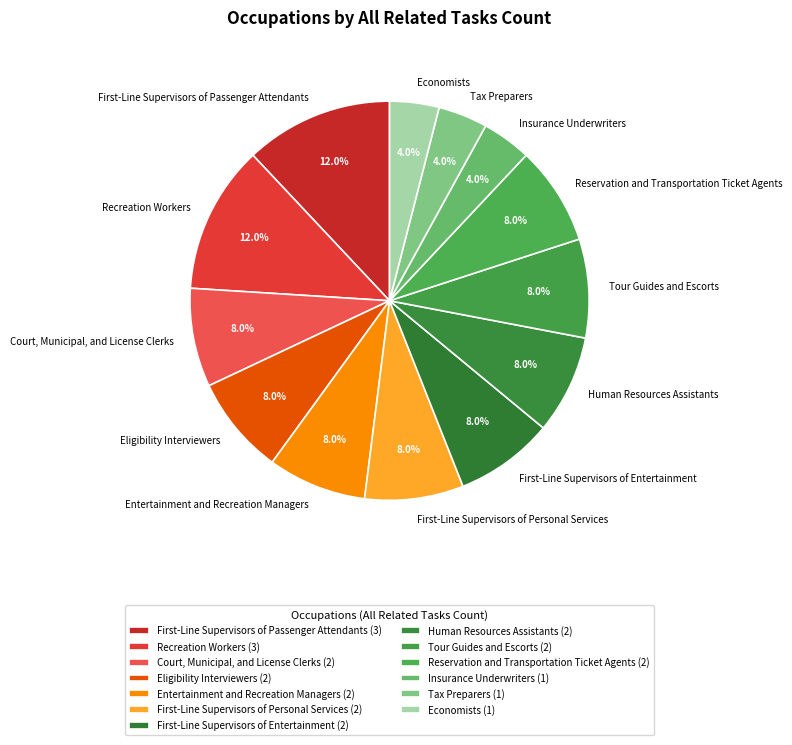

Combined, do Entertainment and Recreation Managers and Human Resources Assistants account for over 50%?

No